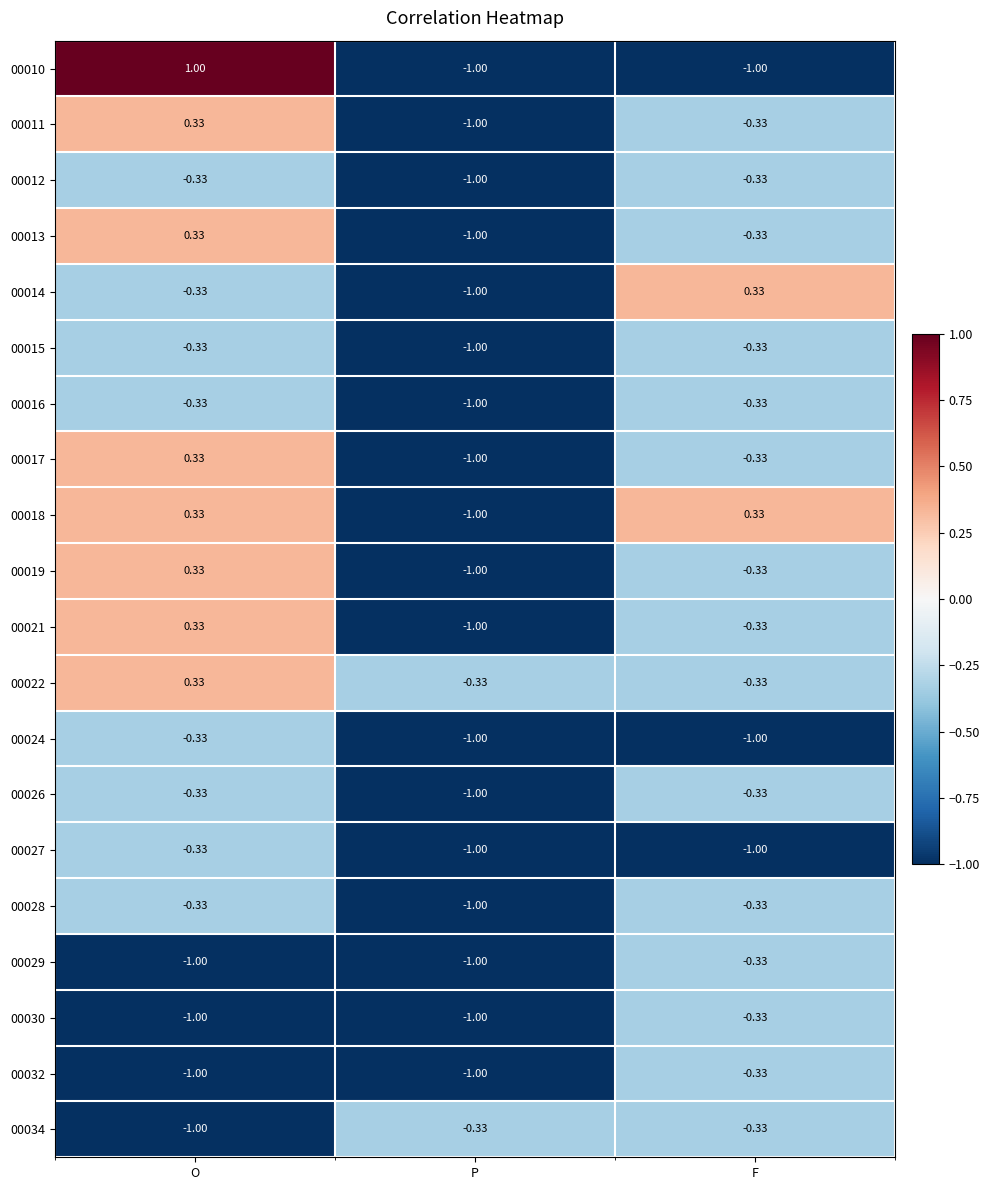

Where does the 00018 series first go above 0?

O